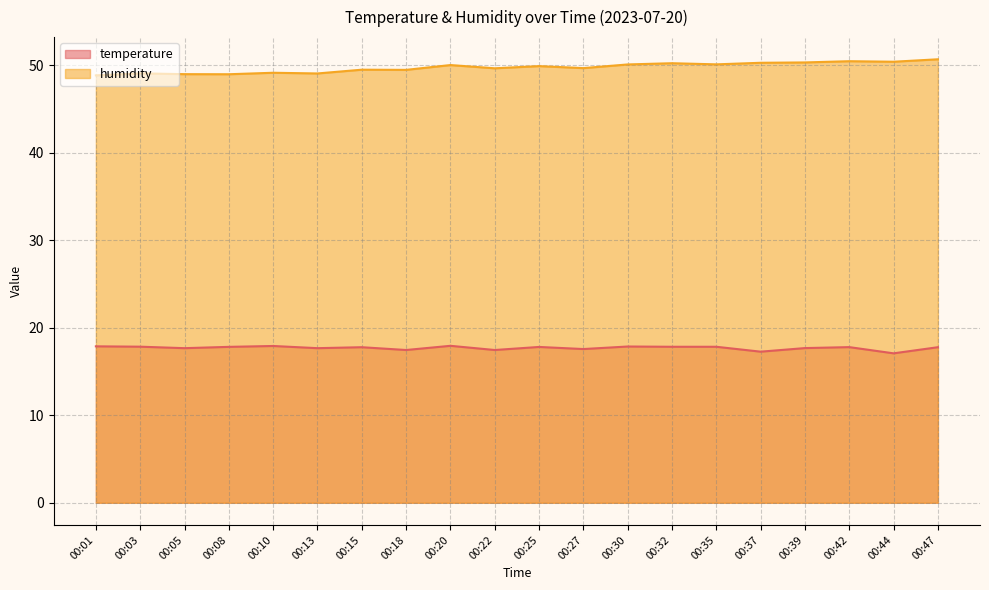

Does the chart have visible grid lines?

Yes